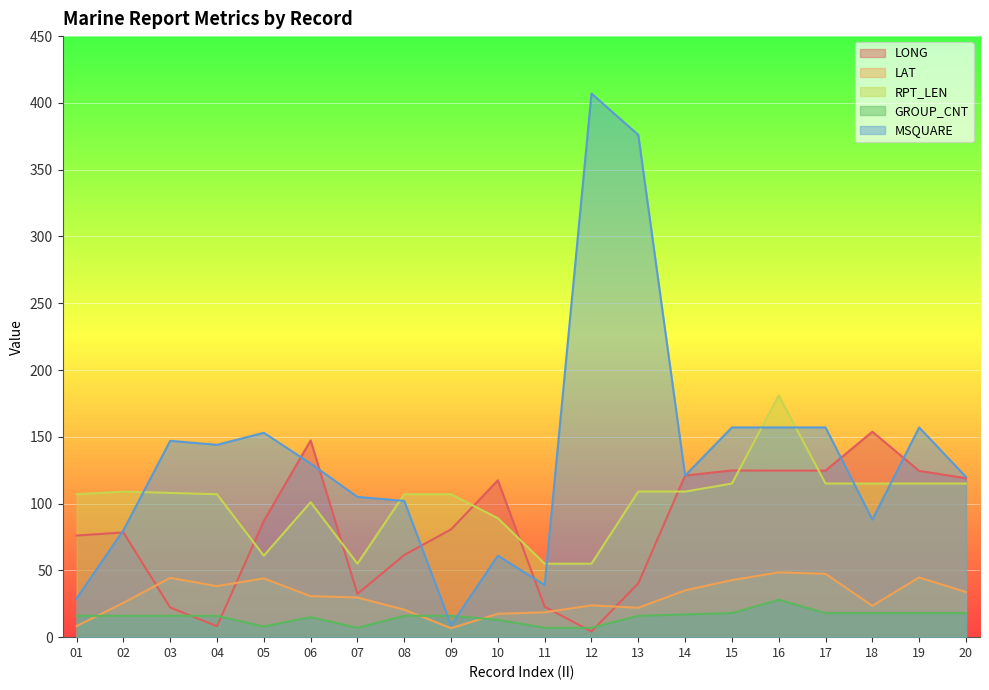

How many data points in LAT are less than 30?

10